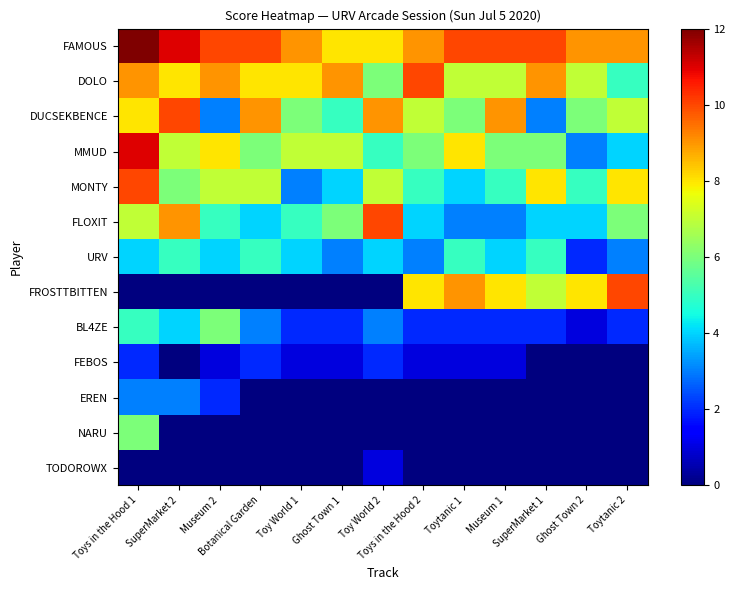

At which category does the chart reach its peak across all series?

Toys in the Hood 1